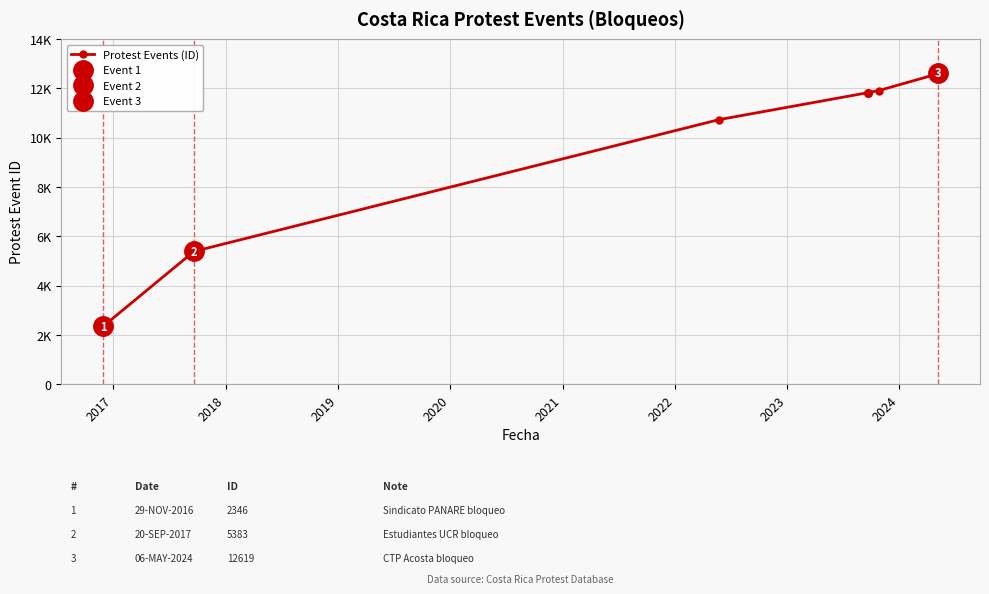

What is the smallest value displayed?

2346